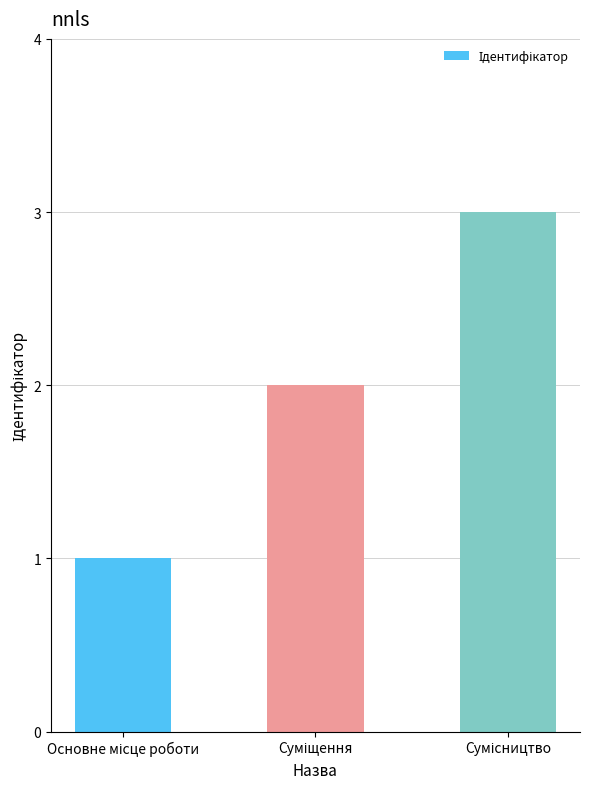

What is the sum of all values?

6